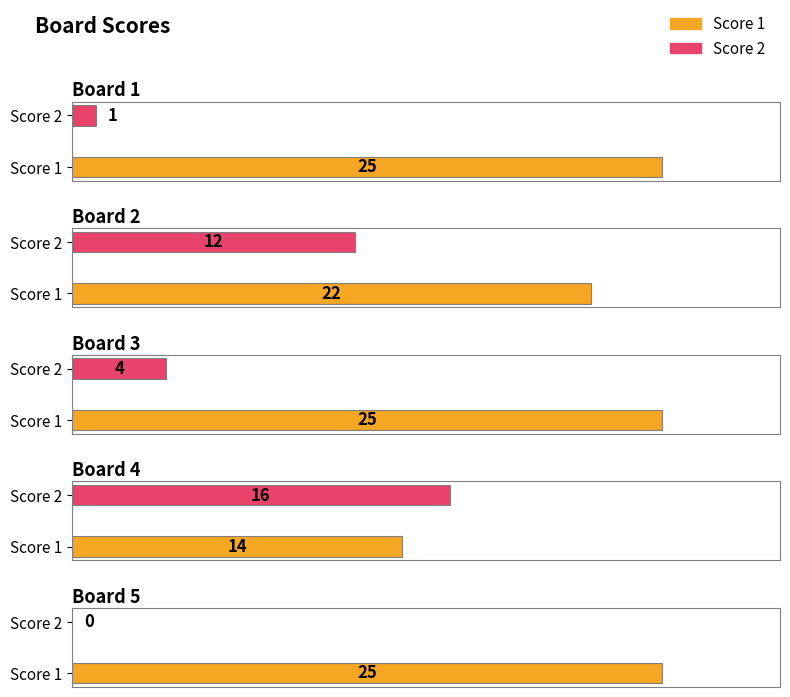

Which series has the largest total across all categories?

Score 1